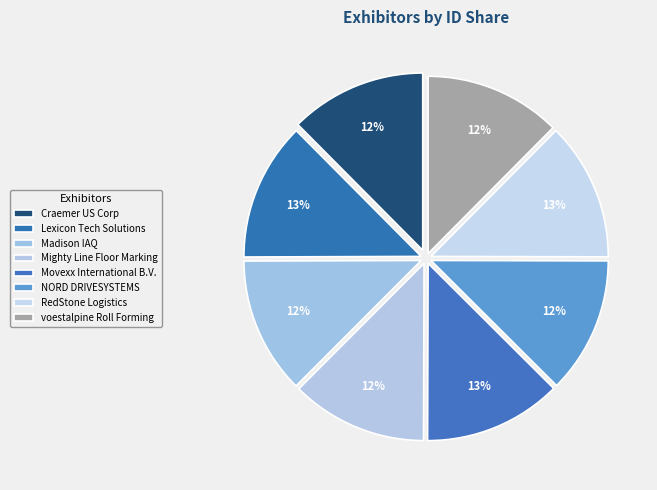

How many slices are in this pie chart?

8